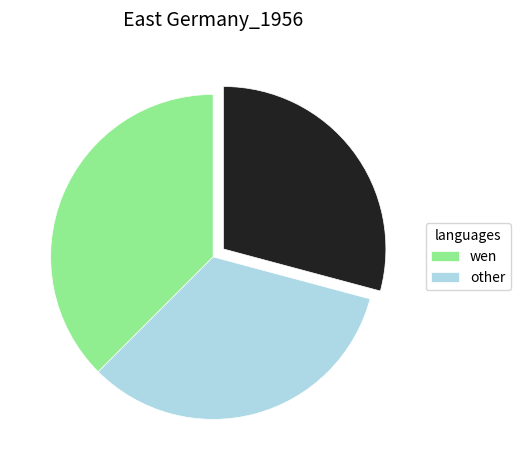

Does any single category account for the majority?

No